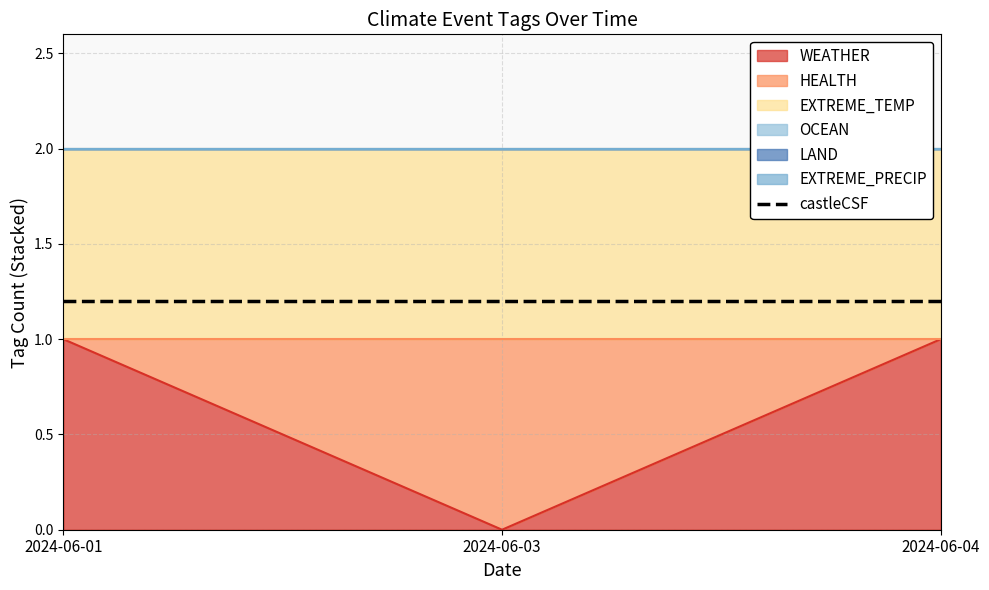

How many data points does each series have?

3